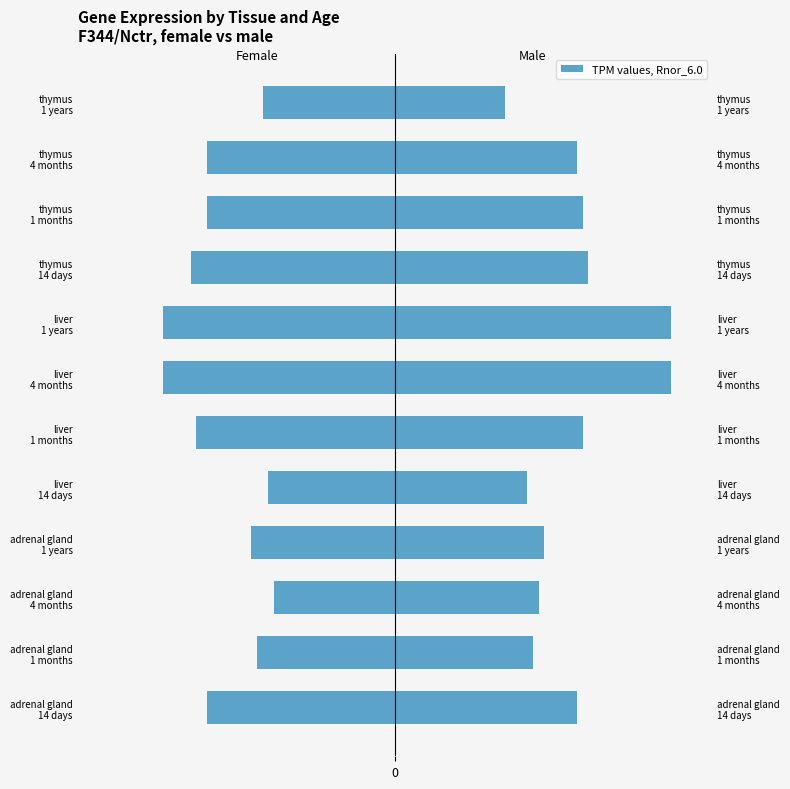

What is the average value of the male series?

33